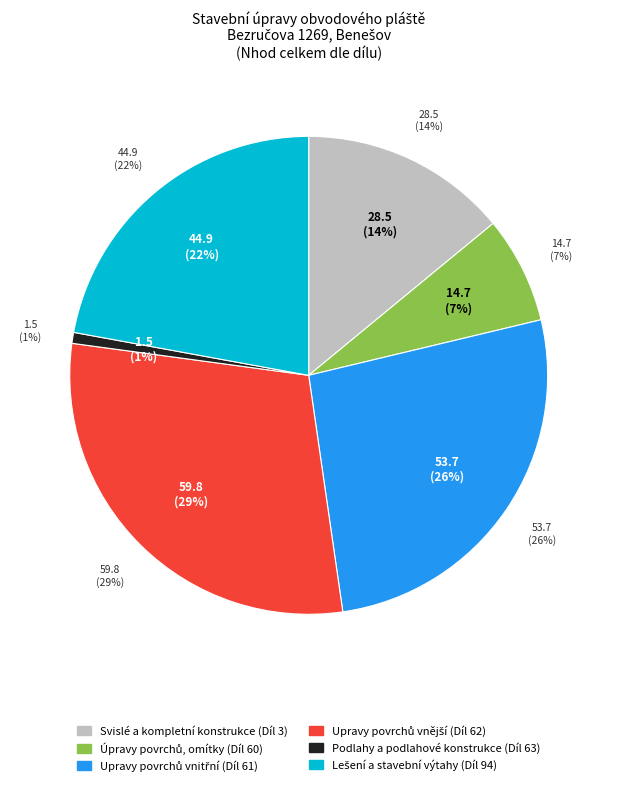

Which slice is the largest?

Upravy povrchů vnější (Díl 62)